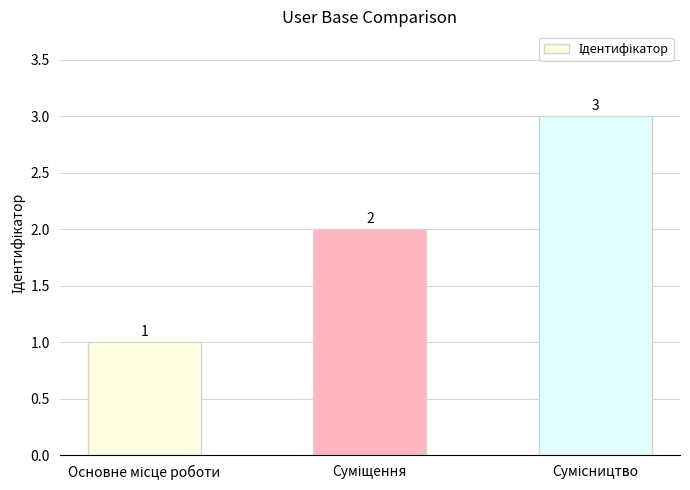

What is the average value?

2